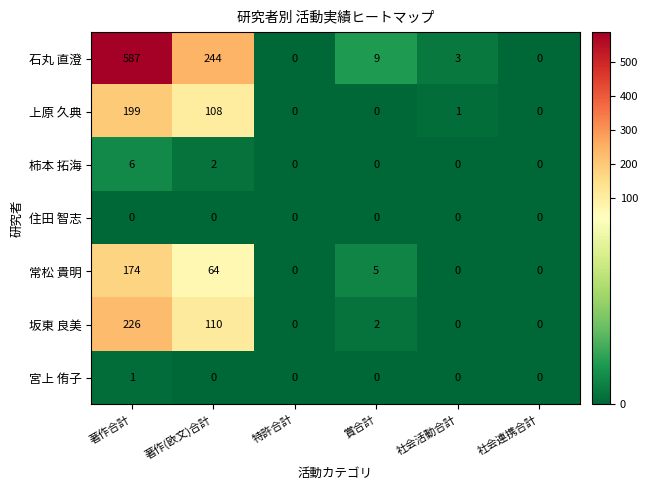

Between 賞合計 and 社会活動合計, which series saw the biggest shift?

石丸 直澄